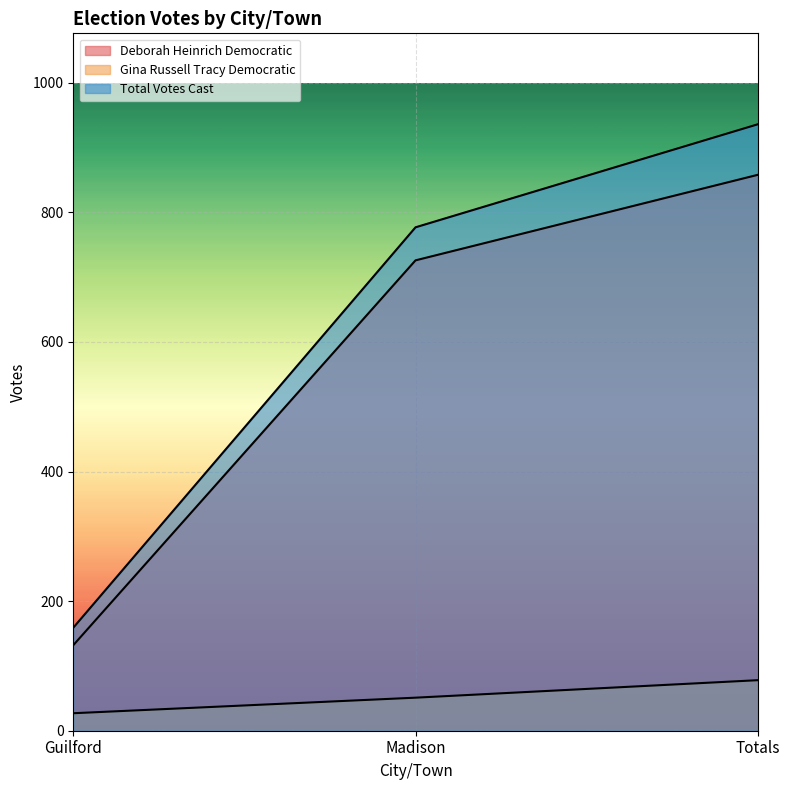

Where is Total Votes Cast nearest to the value 547?

Madison